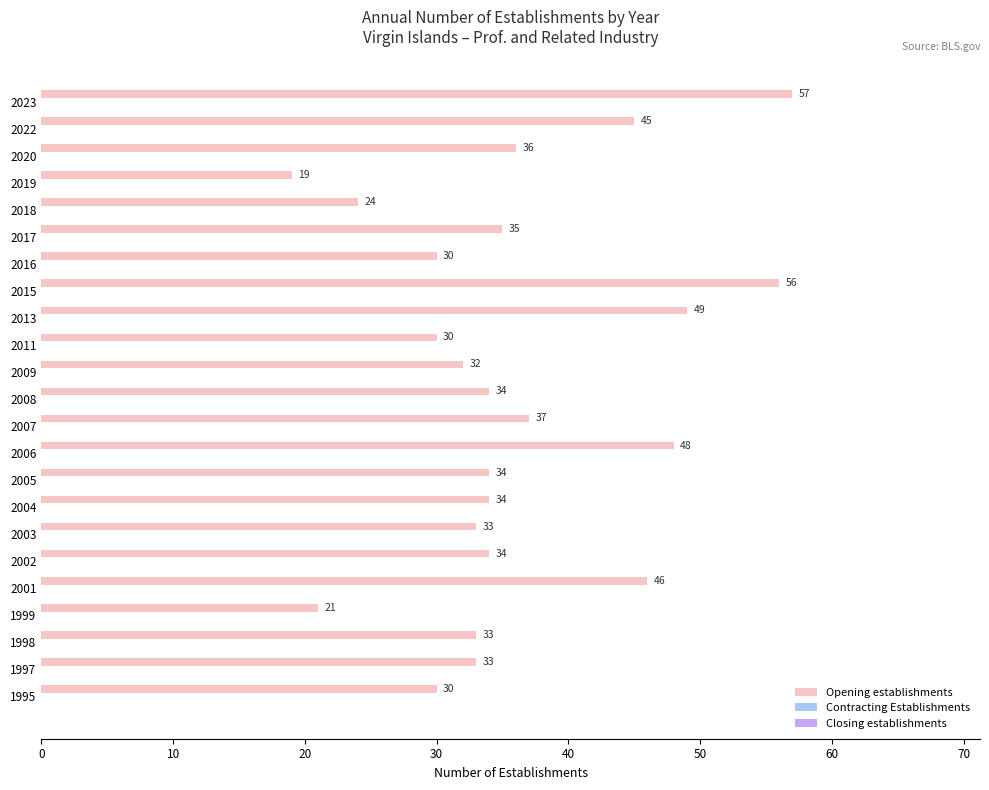

What is the difference between the maximum and minimum values?

38